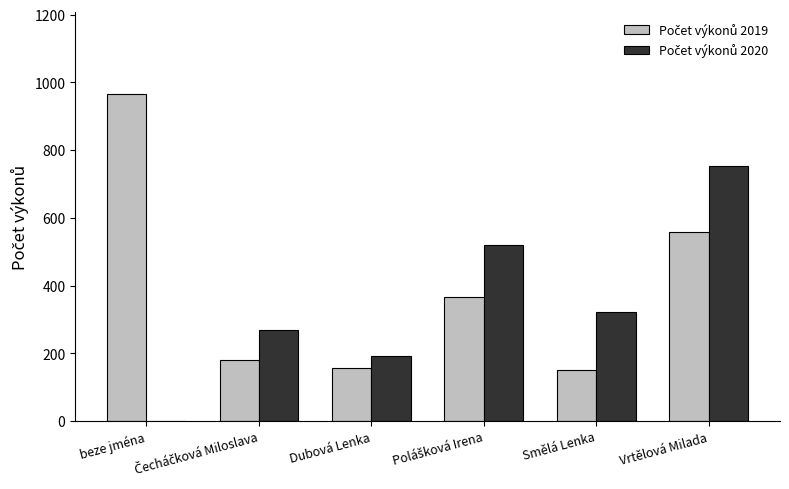

What is the greatest value displayed?

967